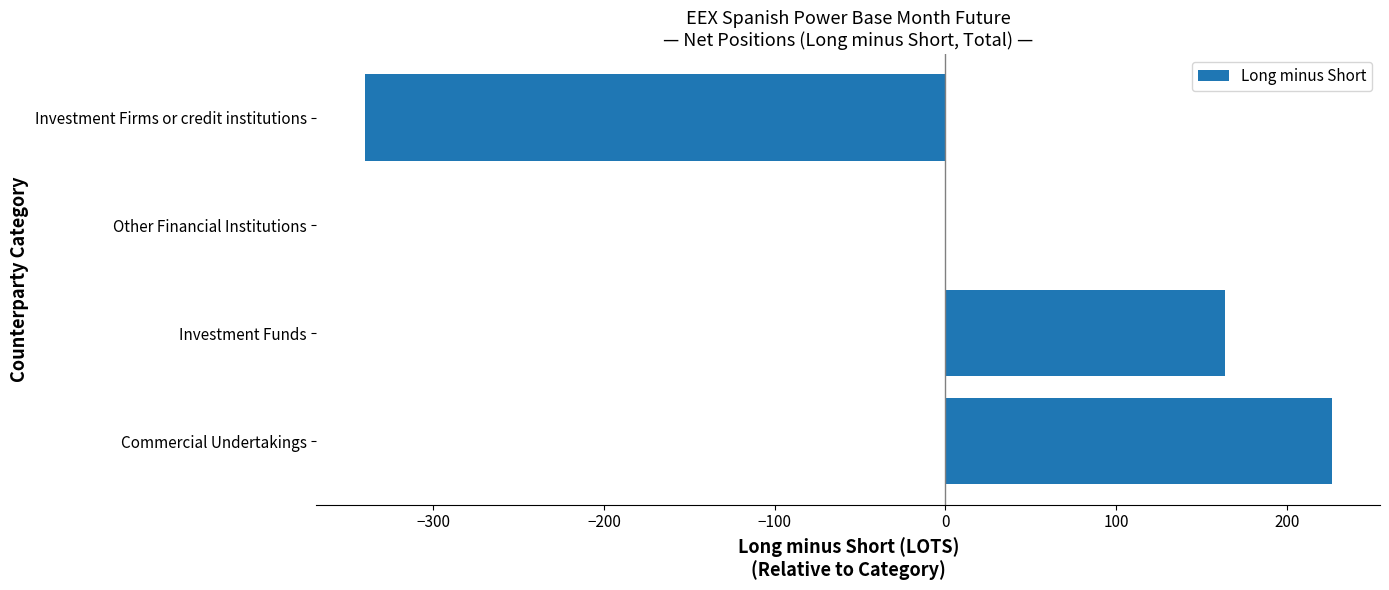

Count the number of values greater than 163.

2